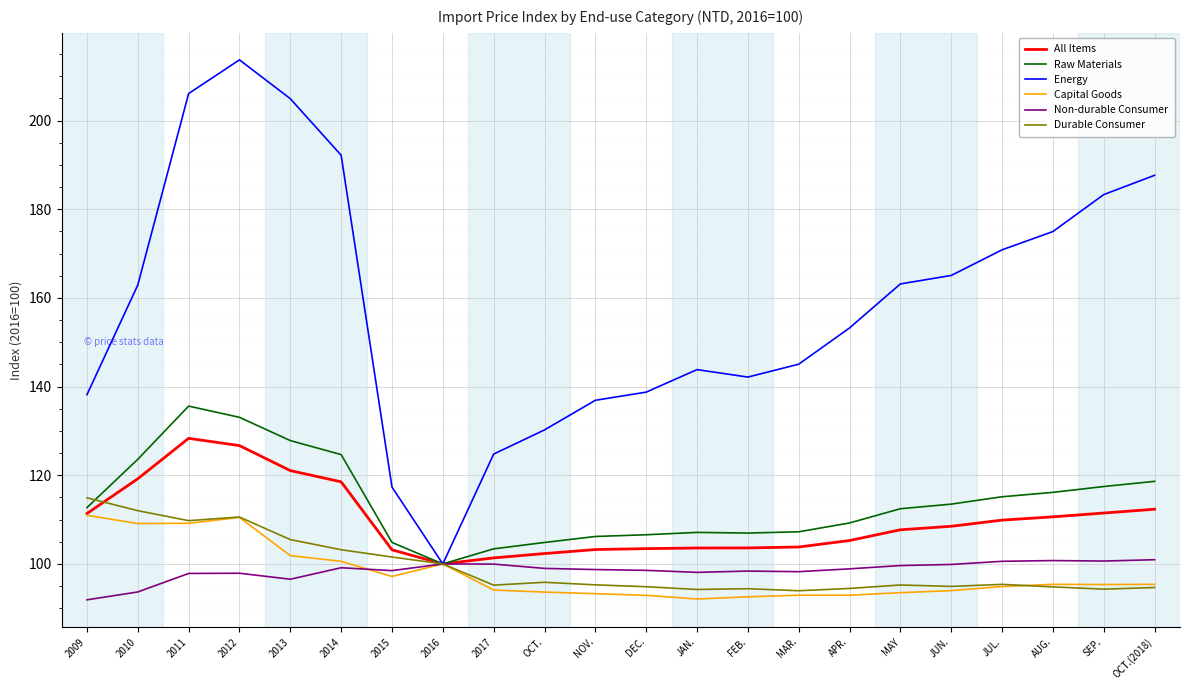

Which series has the largest total across all categories?

Energy